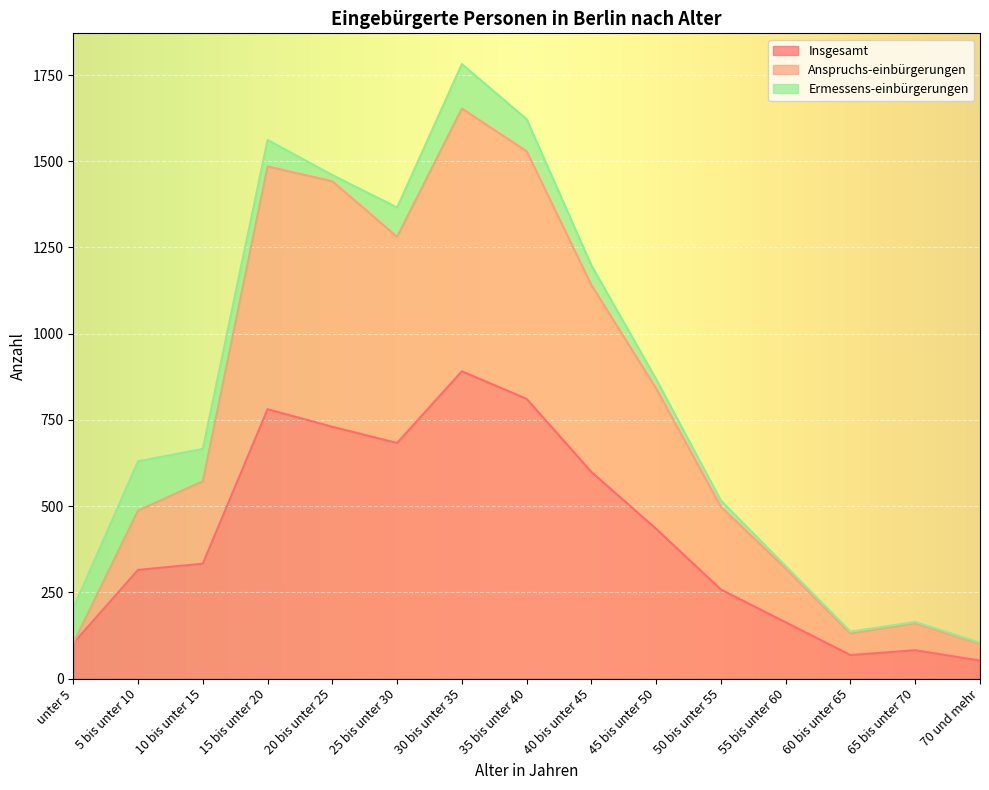

What is the sum of the Anspruchs-einbürgerungen values at unter 5 and 60 bis unter 65?

233